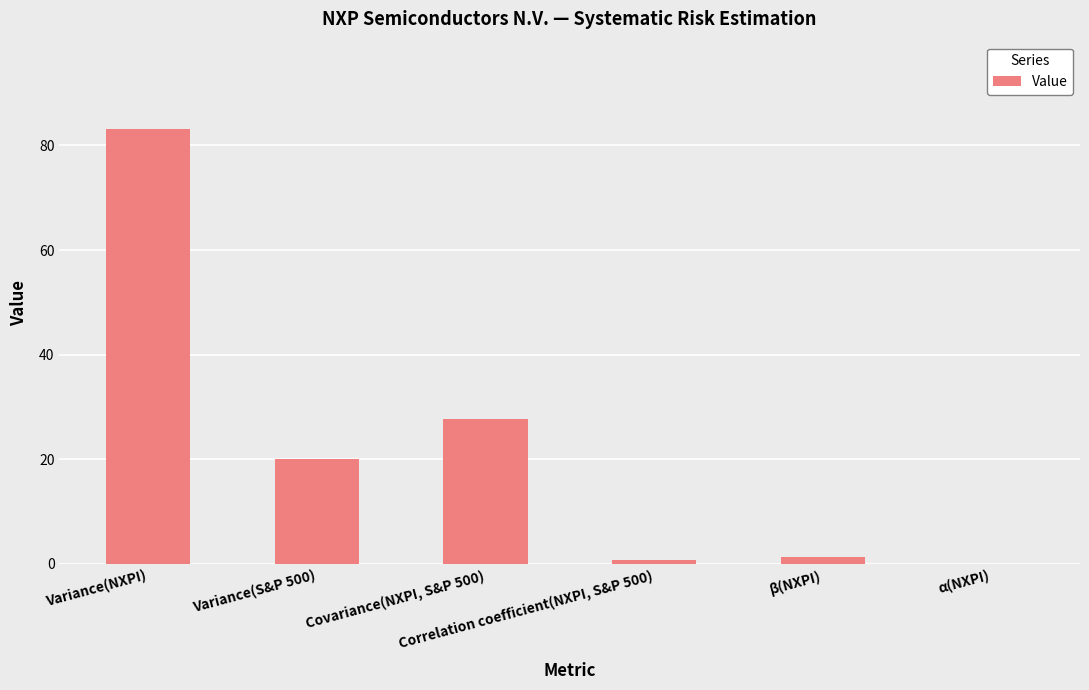

What is the greatest value displayed?

83.2